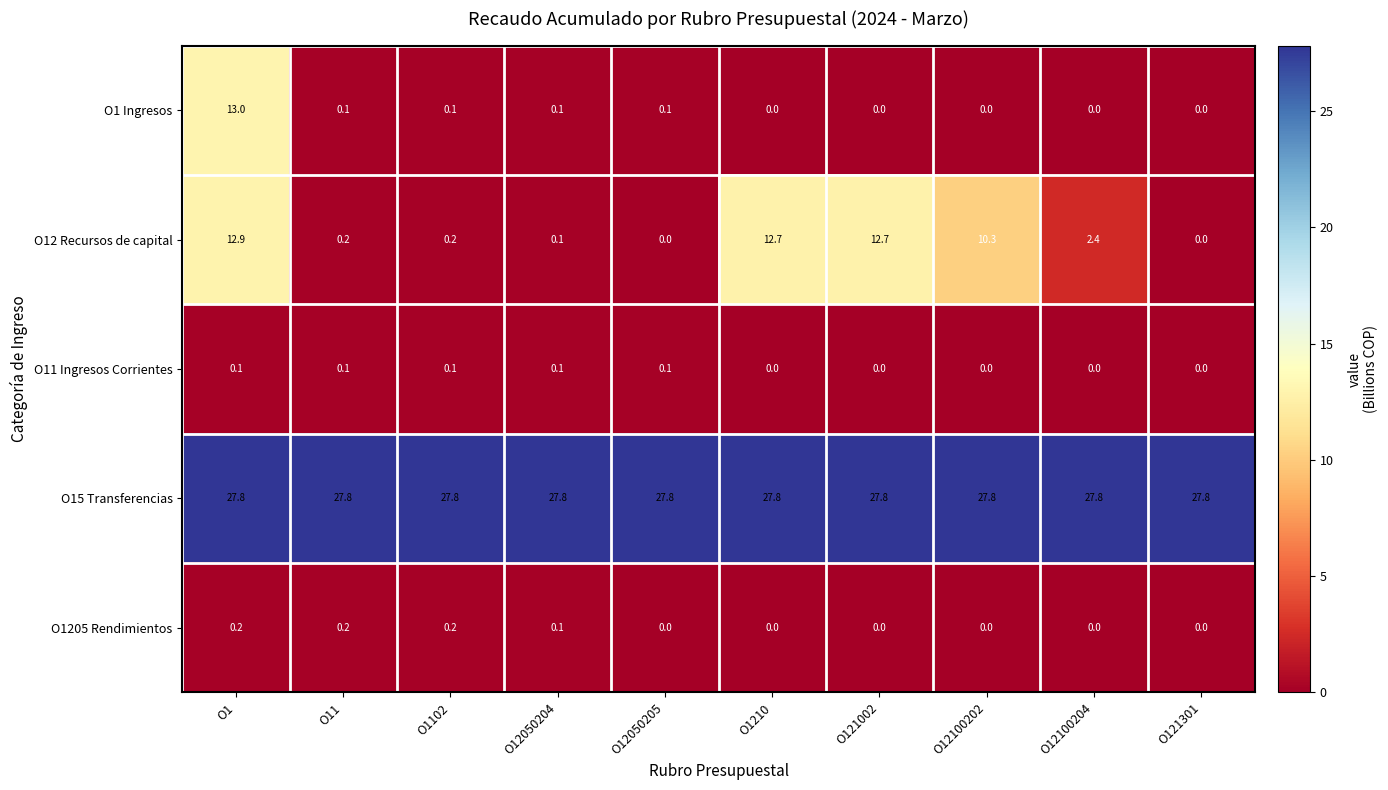

What is the sum of the O12 Recursos de capital values at O12050204 and O12100202?

10.4